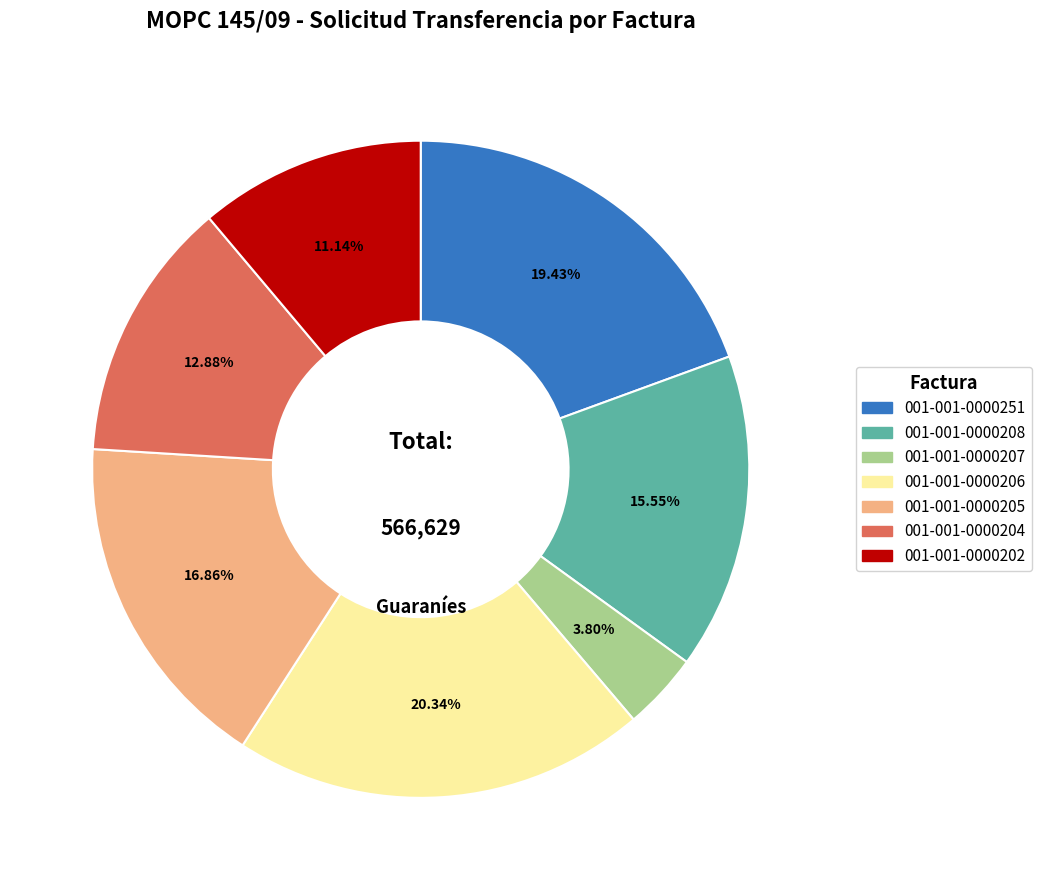

Which category has the smallest portion of the pie?

001-001-0000207